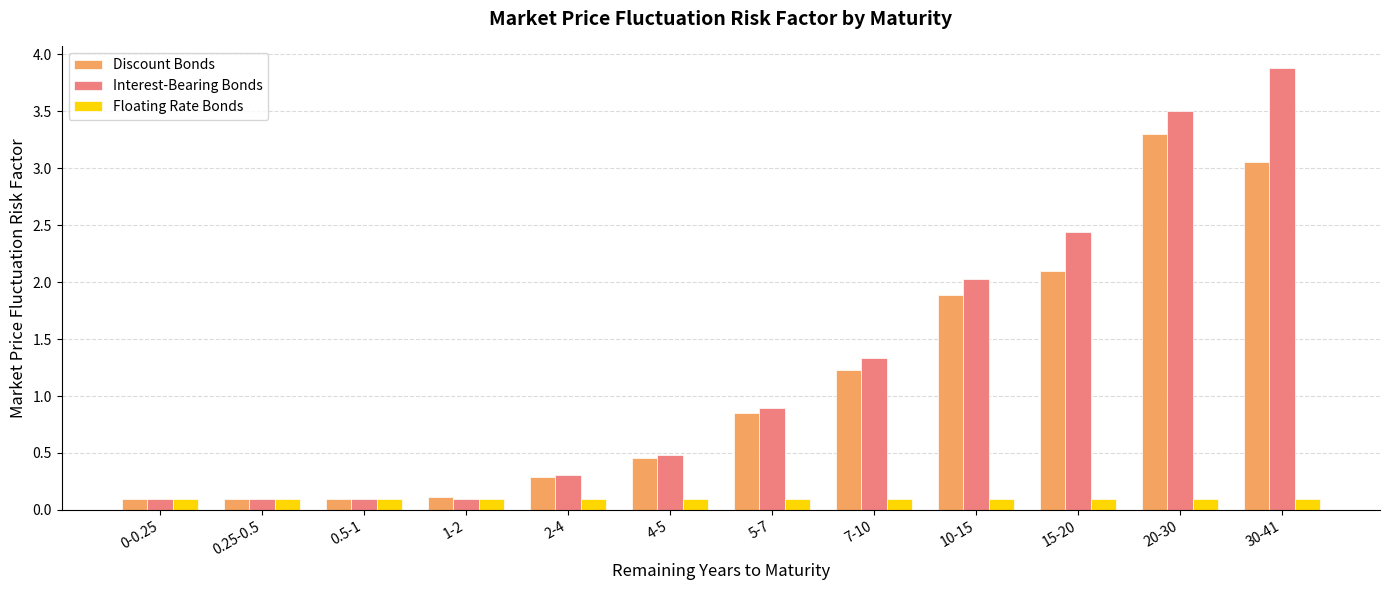

At how many categories does at least one series exceed 0?

12